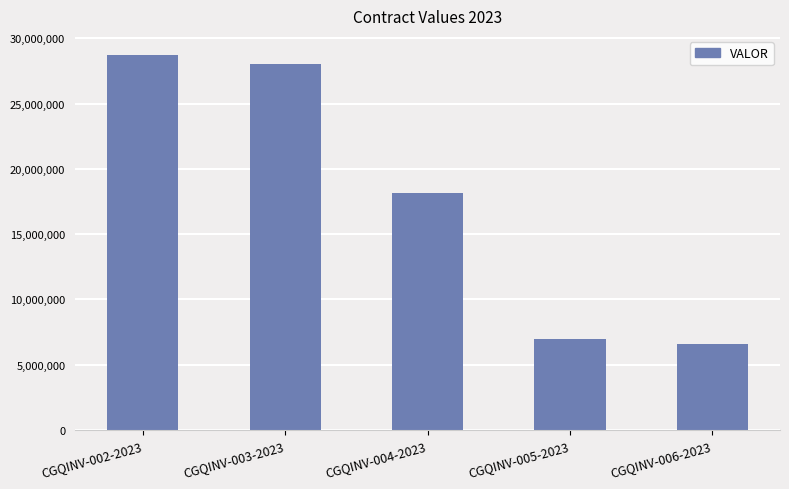

Where does the data first go above 18120600?

CGQINV-002-2023